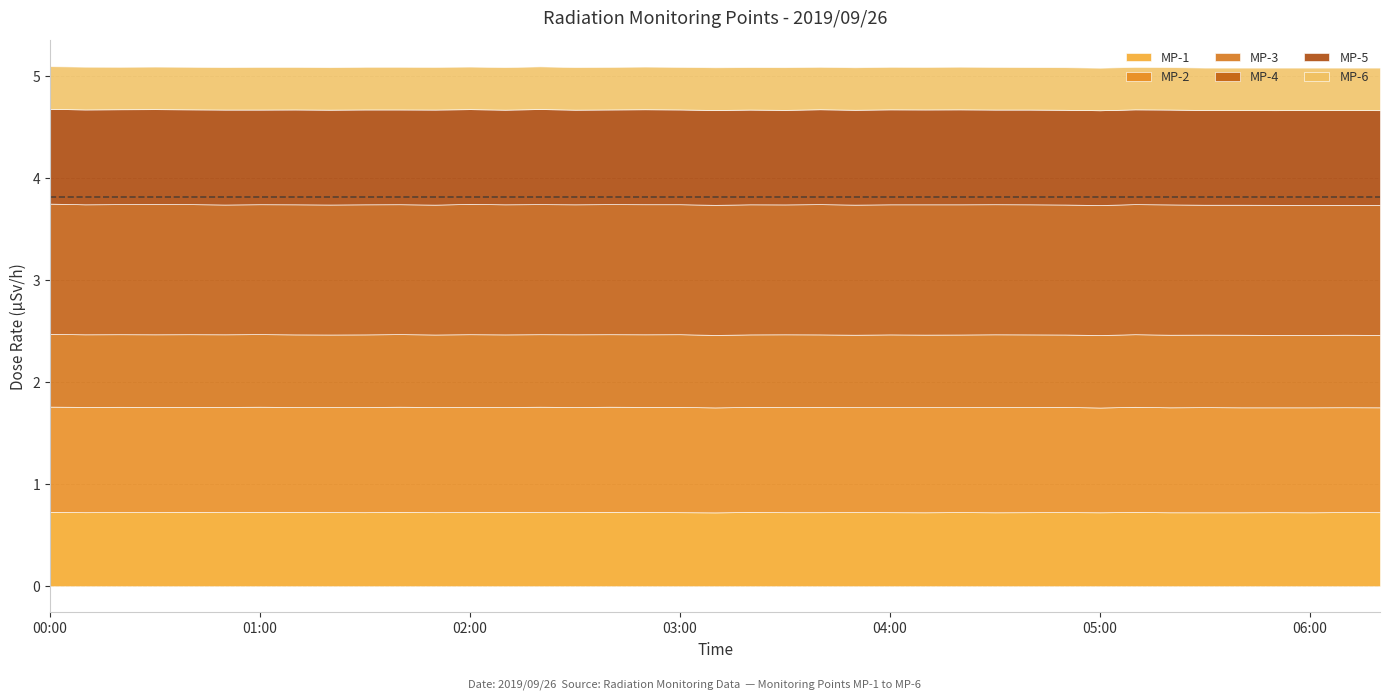

Reading left to right, list all the values displayed in this chart.

MP-1: 0.7	0.7	0.7	0.7	0.7	0.7	0.7	0.7	0.7	0.7	0.7	0.7	0.7	0.7	0.7	0.7	0.7	0.7	0.7	0.7	0.7	0.7	0.7	0.7	0.7	0.7	0.7	0.7	0.7	0.7	0.7	0.7	0.7	0.7	0.7	0.7	0.7	0.7	0.7
MP-2: 1.0	1.0	1.0	1.0	1.0	1.0	1.0	1.0	1.0	1.0	1.0	1.0	1.0	1.0	1.0	1.0	1.0	1.0	1.0	1.0	1.0	1.0	1.0	1.0	1.0	1.0	1.0	1.0	1.0	1.0	1.0	1.0	1.0	1.0	1.0	1.0	1.0	1.0	1.0
MP-3: 0.7	0.7	0.7	0.7	0.7	0.7	0.7	0.7	0.7	0.7	0.7	0.7	0.7	0.7	0.7	0.7	0.7	0.7	0.7	0.7	0.7	0.7	0.7	0.7	0.7	0.7	0.7	0.7	0.7	0.7	0.7	0.7	0.7	0.7	0.7	0.7	0.7	0.7	0.7
MP-4: 1.3	1.3	1.3	1.3	1.3	1.3	1.3	1.3	1.3	1.3	1.3	1.3	1.3	1.3	1.3	1.3	1.3	1.3	1.3	1.3	1.3	1.3	1.3	1.3	1.3	1.3	1.3	1.3	1.3	1.3	1.3	1.3	1.3	1.3	1.3	1.3	1.3	1.3	1.3
MP-5: 0.9	0.9	0.9	0.9	0.9	0.9	0.9	0.9	0.9	0.9	0.9	0.9	0.9	0.9	0.9	0.9	0.9	0.9	0.9	0.9	0.9	0.9	0.9	0.9	0.9	0.9	0.9	0.9	0.9	0.9	0.9	0.9	0.9	0.9	0.9	0.9	0.9	0.9	0.9
MP-6: 0.4	0.4	0.4	0.4	0.4	0.4	0.4	0.4	0.4	0.4	0.4	0.4	0.4	0.4	0.4	0.4	0.4	0.4	0.4	0.4	0.4	0.4	0.4	0.4	0.4	0.4	0.4	0.4	0.4	0.4	0.4	0.4	0.4	0.4	0.4	0.4	0.4	0.4	0.4